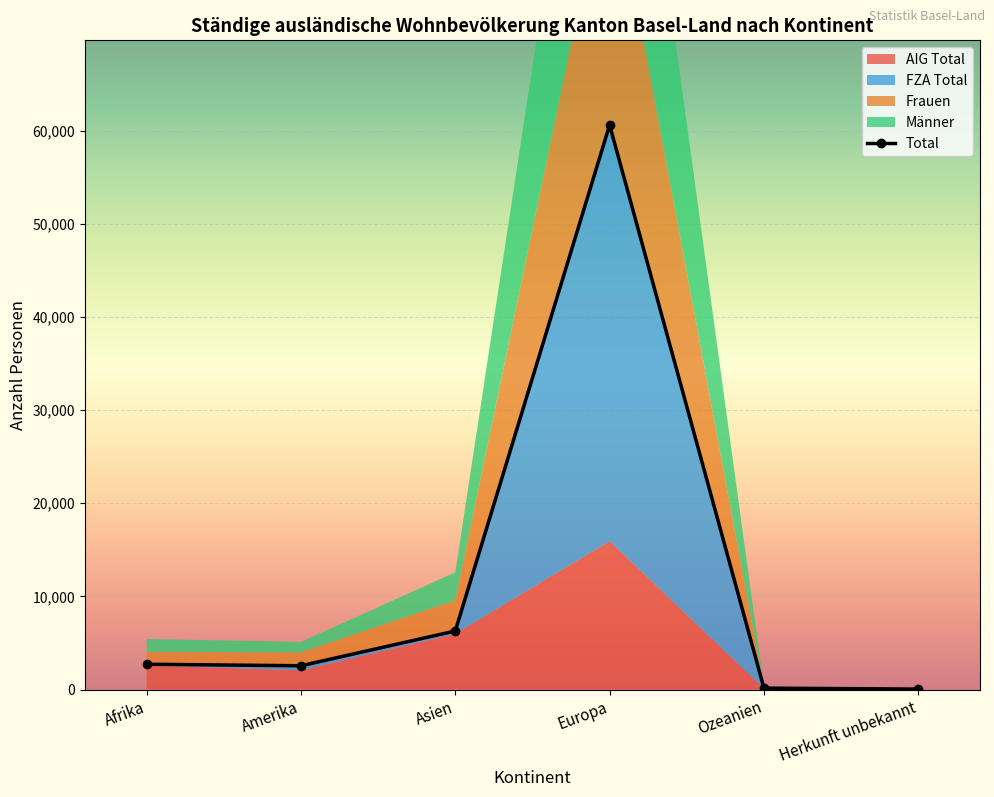

At which category is the sum across all series the highest?

Europa